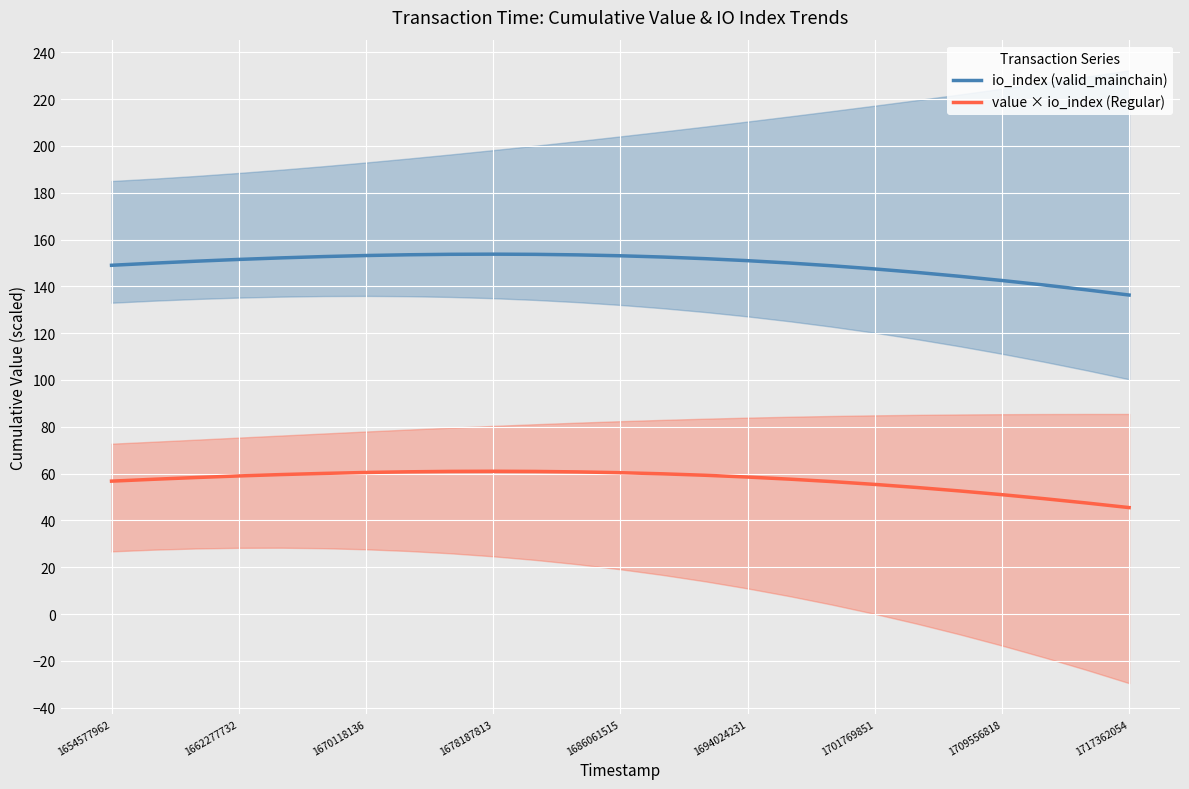

True or false: io_index (valid_mainchain) and value × io_index (Regular) cross at least once.

False